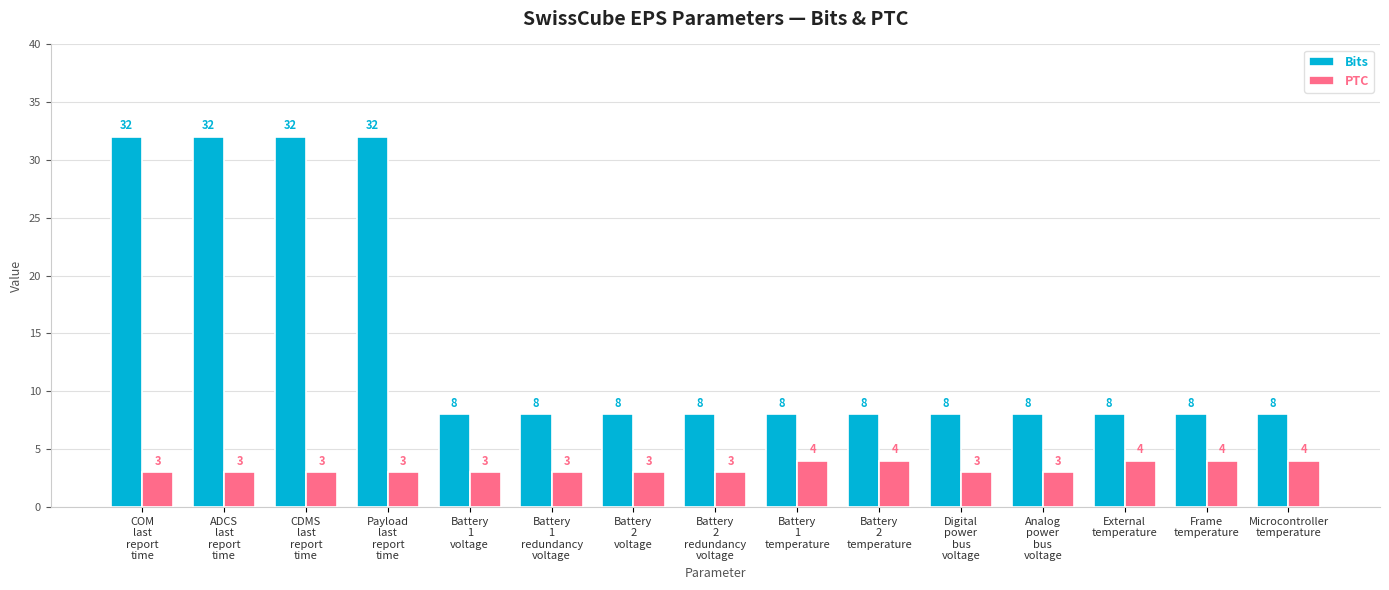

Rank the series by their maximum value, from highest to lowest.

Bits, PTC